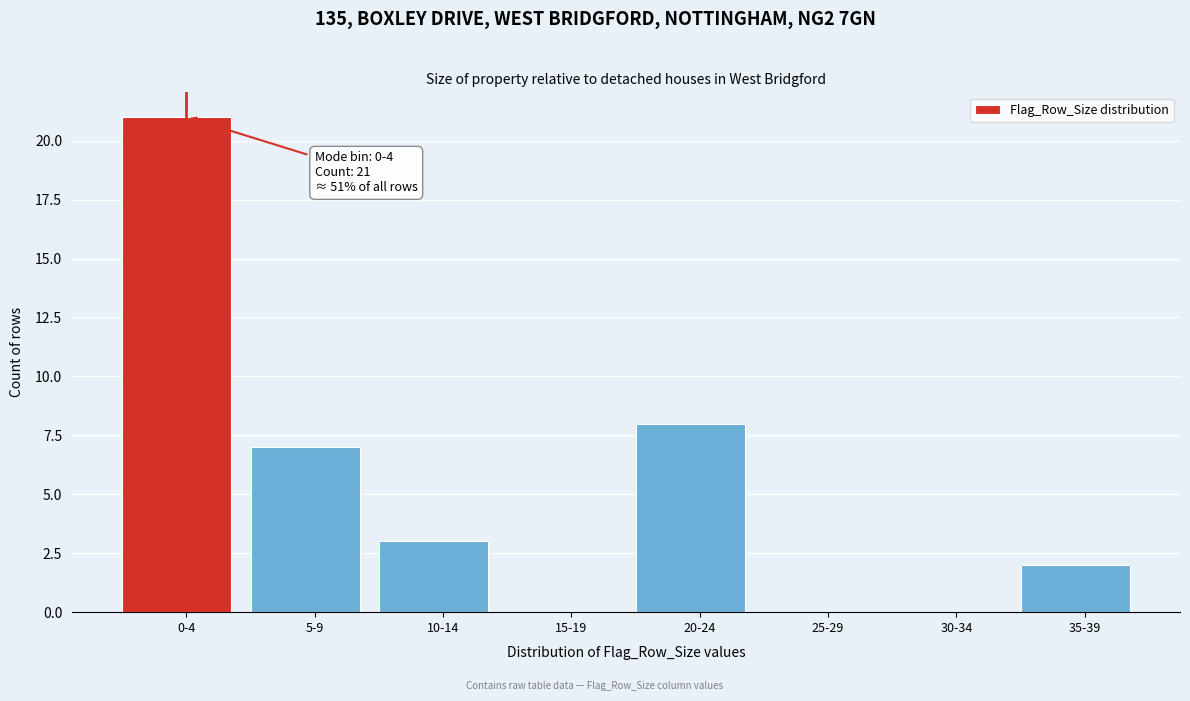

Reading left to right, list all the values displayed in this chart.

0-4=21	5-9=7	10-14=3	15-19=0	20-24=8	25-29=0	30-34=0	35-39=2